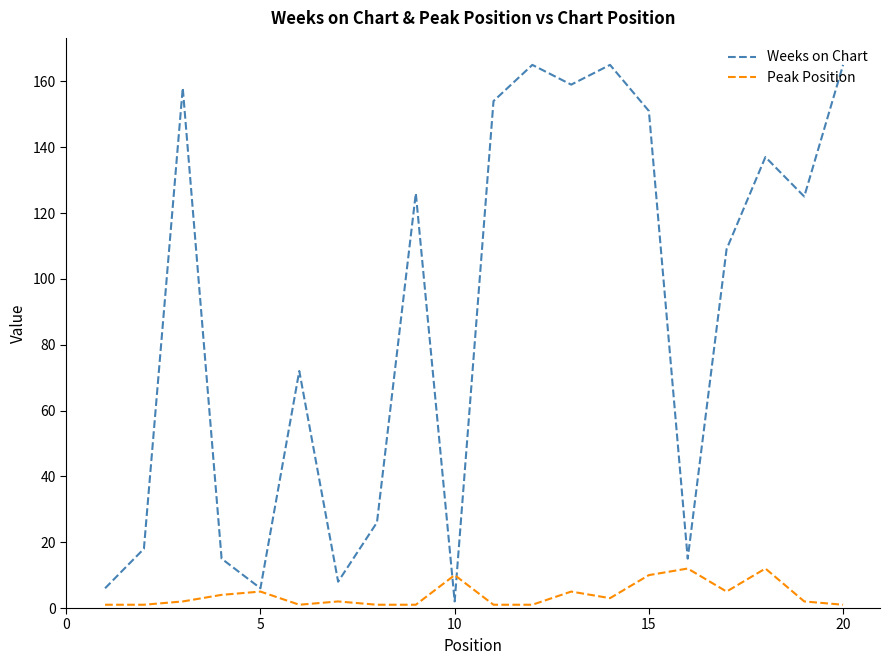

Which series has the largest total across all categories?

Weeks on Chart